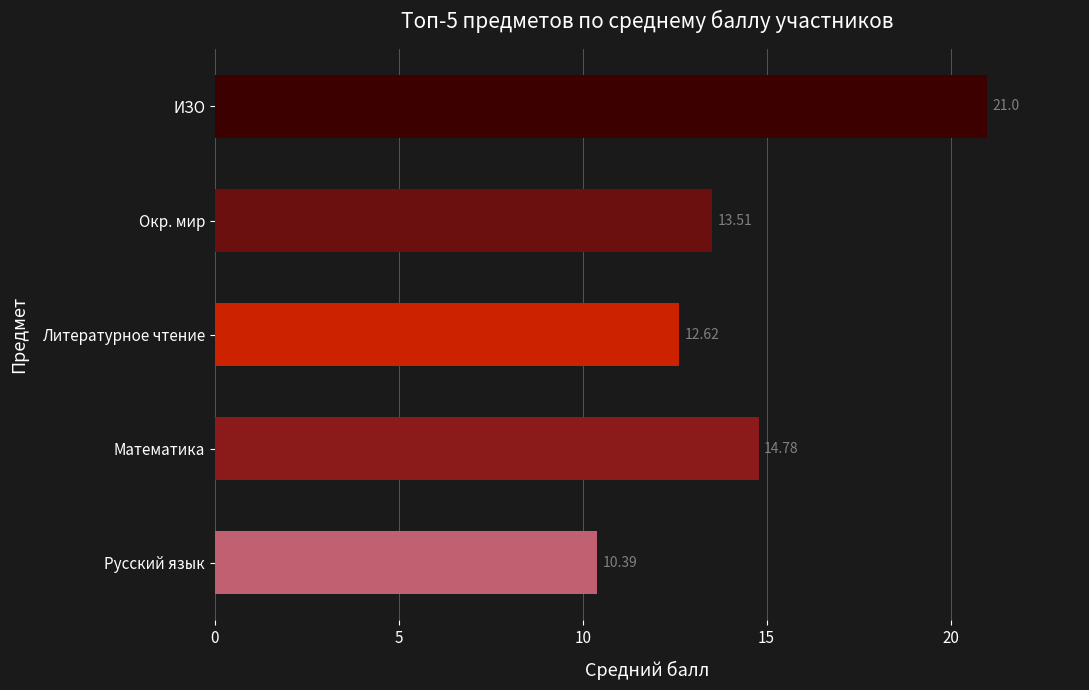

What is the change in value from Математика to Окр. мир?

-1.3